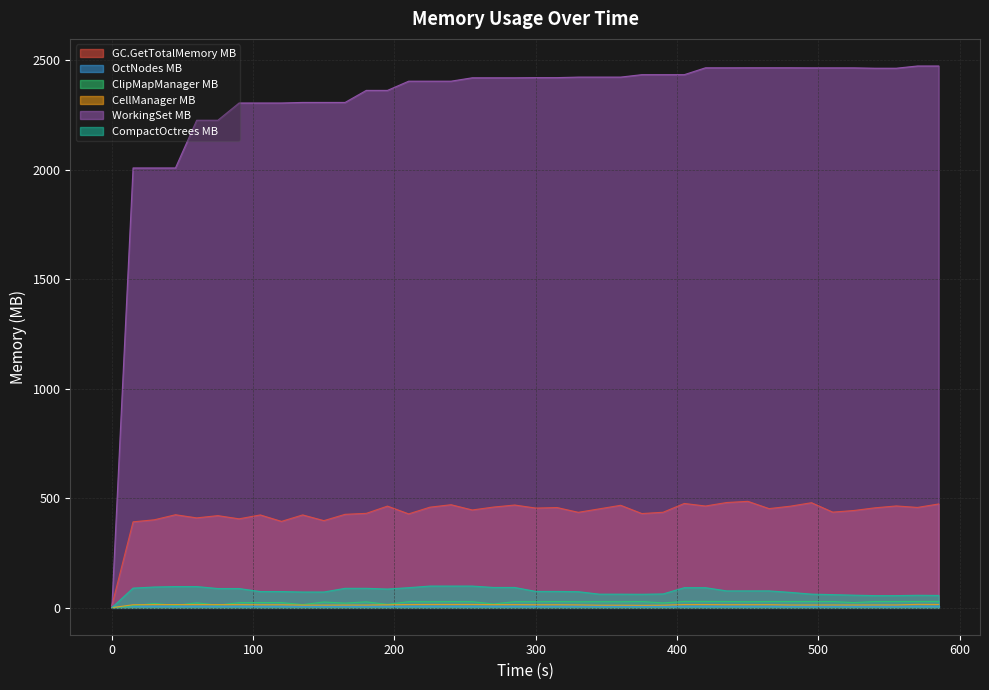

In CellManager MB, how many points are lower than both neighbors (excluding endpoints)?

12